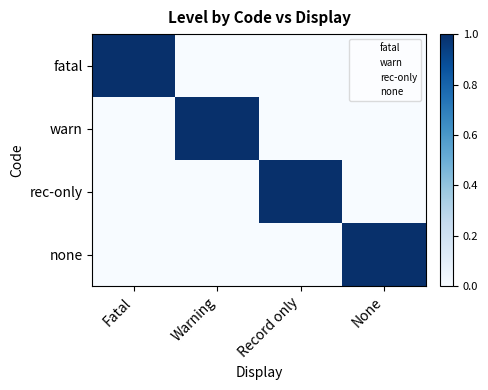

Reading left to right, what are all the values shown in this chart?

fatal: Fatal=1	Warning=0	Record only=0	None=0
warn: Fatal=0	Warning=1	Record only=0	None=0
rec-only: Fatal=0	Warning=0	Record only=1	None=0
none: Fatal=0	Warning=0	Record only=0	None=1